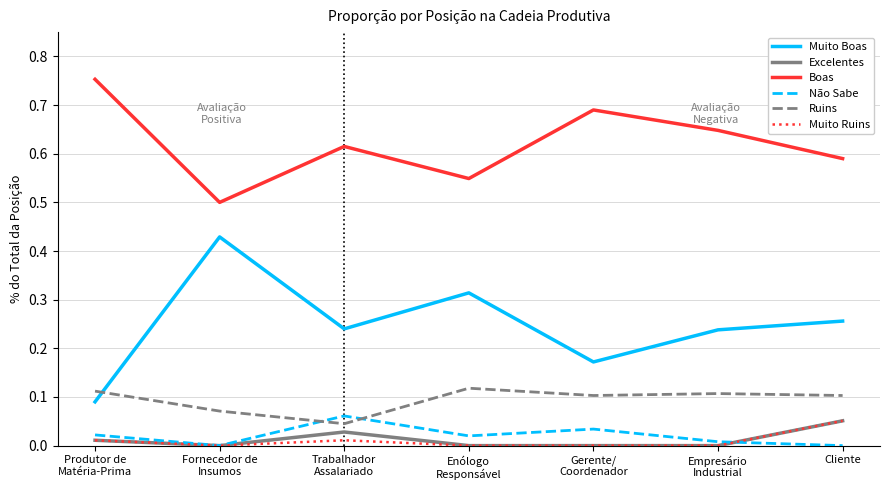

Does the chart display data point markers on the line(s)?

No